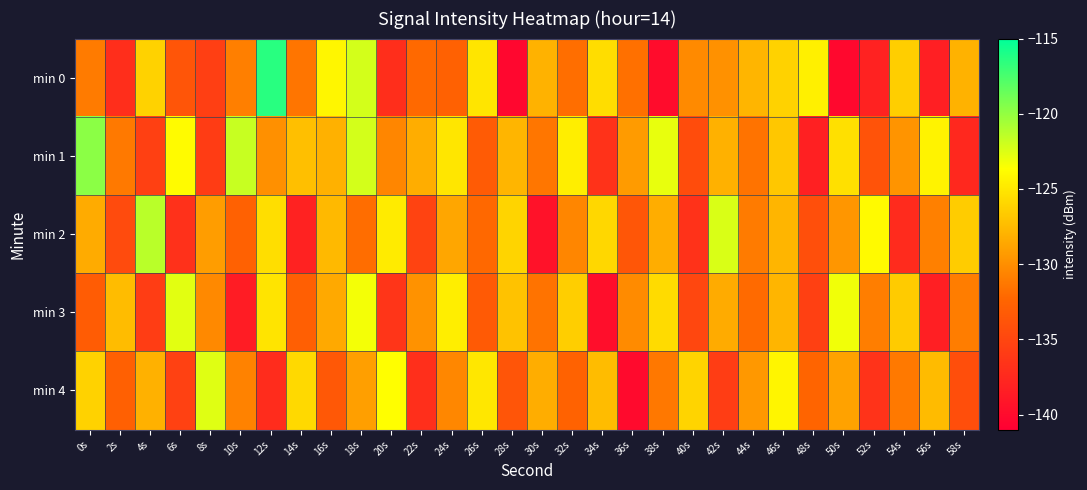

Reading left to right, transcribe all the data shown in this chart.

min 0: 0s=-131.1	2s=-137.1	4s=-126.2	6s=-133.7	8s=-135.6	10s=-130.9	12s=-116.4	14s=-131.4	16s=-124.1	18s=-122.2	20s=-137.1	22s=-132.2	24s=-132.7	26s=-125.1	28s=-140.3	30s=-128.0	32s=-131.8	34s=-125.6	36s=-131.7	38s=-139.9	40s=-130.2	42s=-129.8	44s=-127.8	46s=-126.2	48s=-124.5	50s=-140.3	52s=-138.1	54s=-126.4	56s=-138.3	58s=-128.0
min 1: 0s=-119.8	2s=-131.2	4s=-135.5	6s=-123.9	8s=-135.9	10s=-121.8	12s=-129.9	14s=-127.3	16s=-128.1	18s=-122.2	20s=-130.5	22s=-128.3	24s=-125.1	26s=-133.2	28s=-127.8	30s=-131.4	32s=-124.6	34s=-136.7	36s=-129.3	38s=-122.9	40s=-134.5	42s=-128.1	44s=-131.6	46s=-126.8	48s=-138.2	50s=-125.4	52s=-133.9	54s=-129.7	56s=-124.3	58s=-137.5
min 2: 0s=-128.4	2s=-134.6	4s=-121.3	6s=-136.8	8s=-129.2	10s=-132.7	12s=-125.5	14s=-138.1	16s=-127.6	18s=-131.9	20s=-124.8	22s=-135.3	24s=-128.7	26s=-132.2	28s=-126.1	30s=-139.4	32s=-130.5	34s=-125.9	36s=-133.6	38s=-128.3	40s=-136.7	42s=-122.4	44s=-131.1	46s=-127.8	48s=-134.2	50s=-129.6	52s=-123.9	54s=-137.3	56s=-130.8	58s=-126.5
min 3: 0s=-133.1	2s=-127.4	4s=-135.8	6s=-122.7	8s=-130.3	10s=-138.6	12s=-125.2	14s=-132.9	16s=-128.5	18s=-123.3	20s=-136.4	22s=-129.8	24s=-124.6	26s=-133.3	28s=-127.1	30s=-131.6	32s=-126.4	34s=-139.7	36s=-130.2	38s=-125.7	40s=-134.9	42s=-128.4	44s=-132.1	46s=-127.8	48s=-135.5	50s=-123.2	52s=-130.9	54s=-126.6	56s=-138.3	58s=-131.0
min 4: 0s=-126.2	2s=-132.8	4s=-128.1	6s=-135.4	8s=-122.6	10s=-130.7	12s=-137.2	14s=-125.8	16s=-133.5	18s=-129.1	20s=-123.7	22s=-136.9	24s=-130.4	26s=-125.0	28s=-133.7	30s=-128.3	32s=-132.6	34s=-127.4	36s=-140.1	38s=-131.3	40s=-126.1	42s=-135.8	44s=-129.5	46s=-124.2	48s=-132.5	50s=-128.9	52s=-136.6	54s=-131.2	56s=-127.5	58s=-134.3